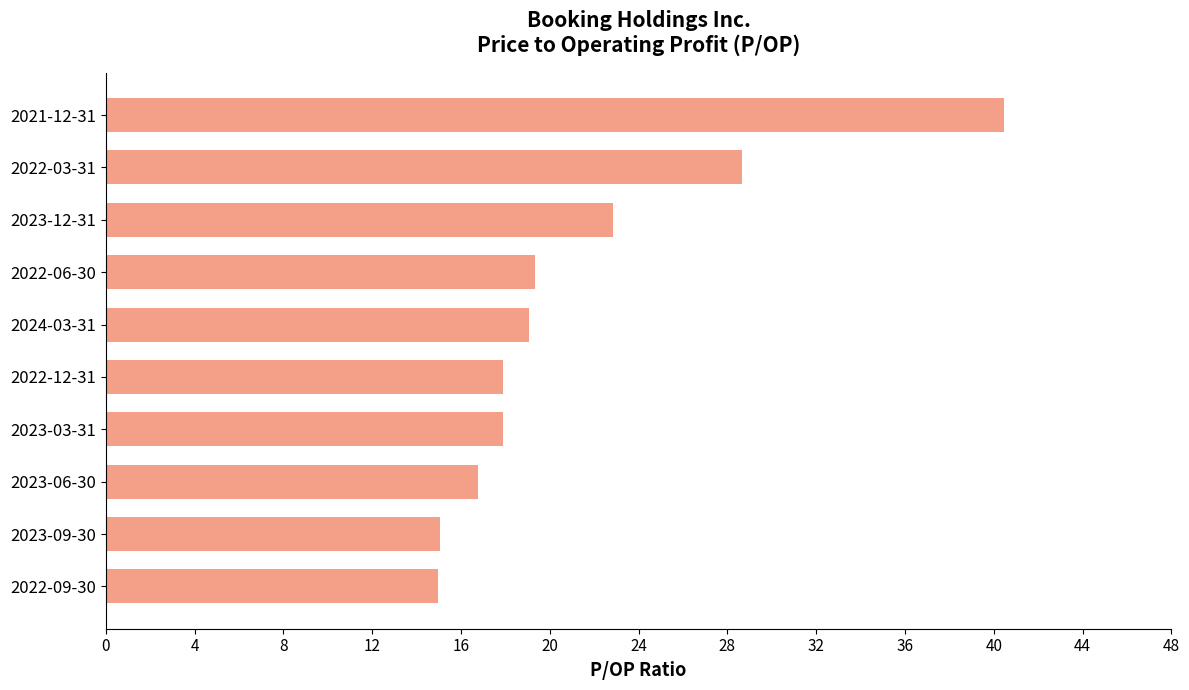

Are the bars horizontal?

Yes